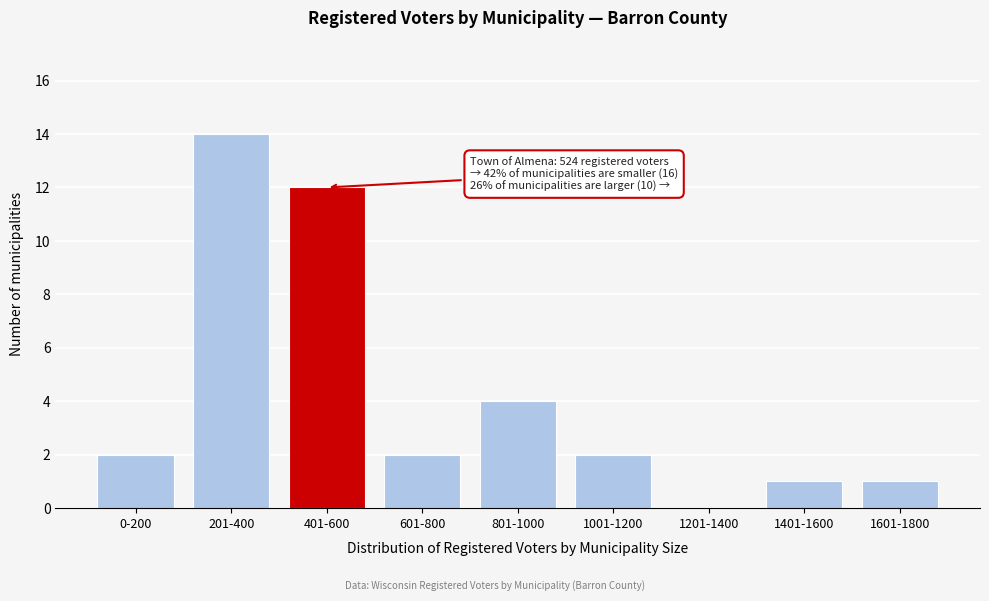

Reading right to left, transcribe all the data shown in this chart.

1601-1800=1	1401-1600=1	1201-1400=0	1001-1200=2	801-1000=4	601-800=2	401-600=12	201-400=14	0-200=2